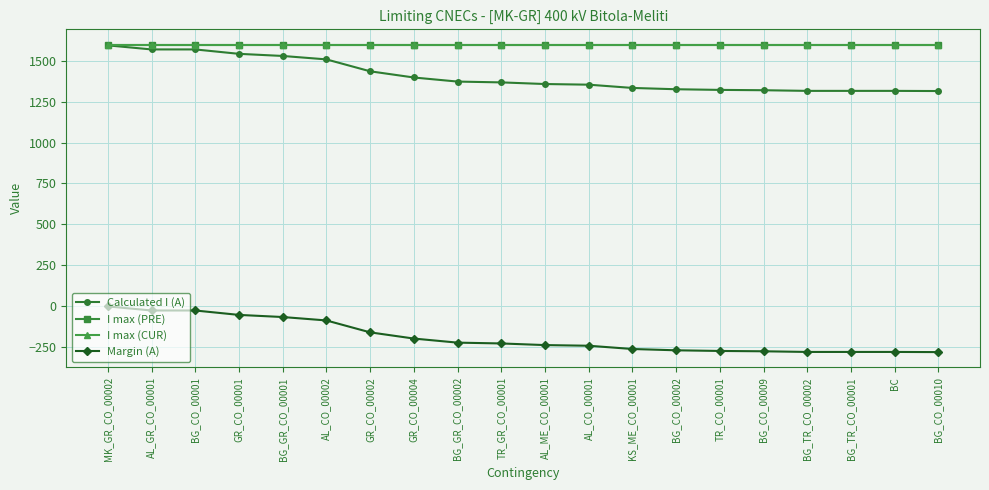

True or false: I max (PRE) has more than 0 points higher than both neighbors.

False